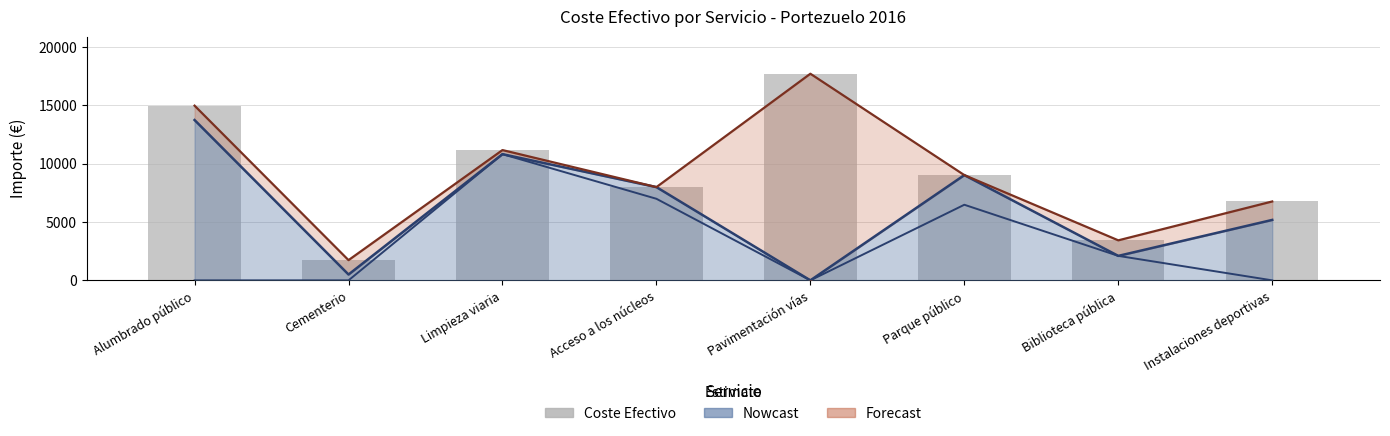

What is the label of the 2nd bar from the left?

Cementerio